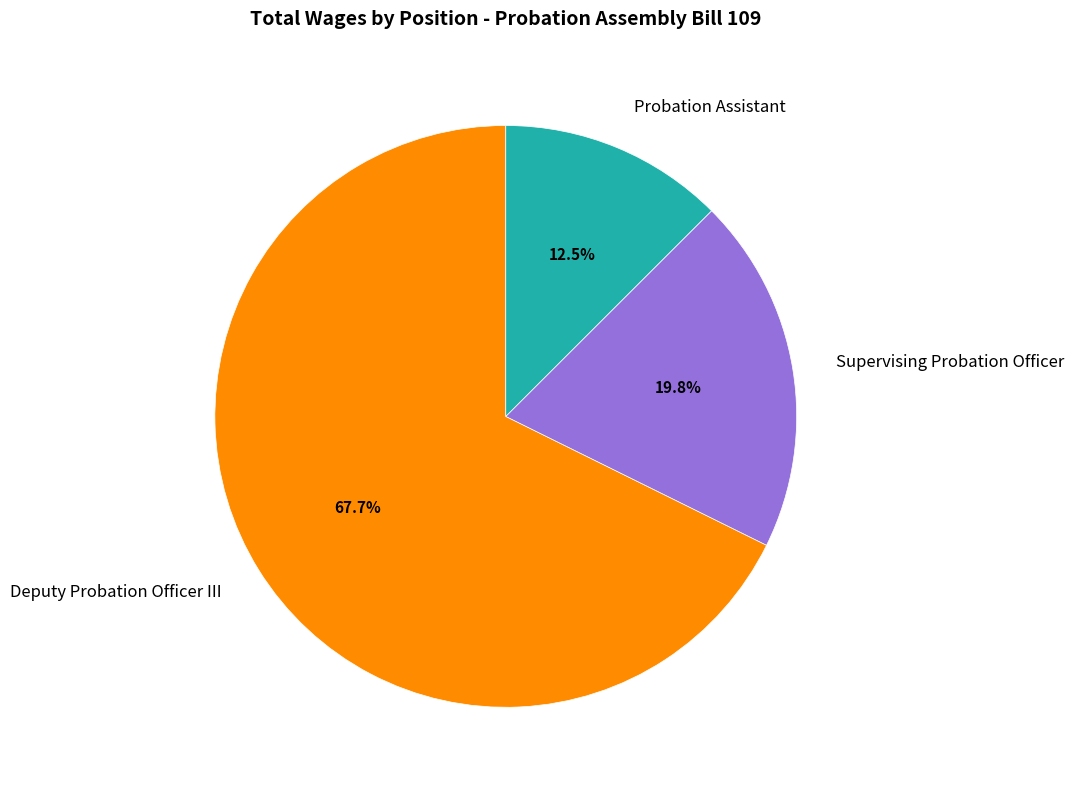

How many slices are in this pie chart?

3